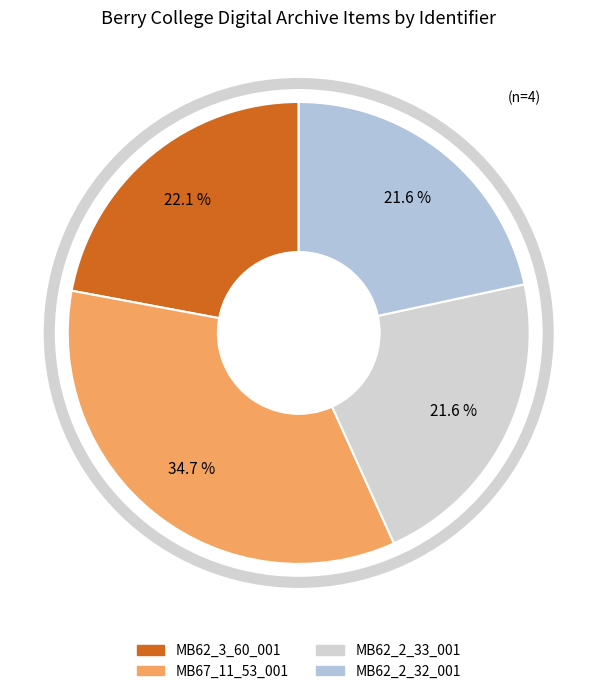

How many segments does this pie chart have?

4